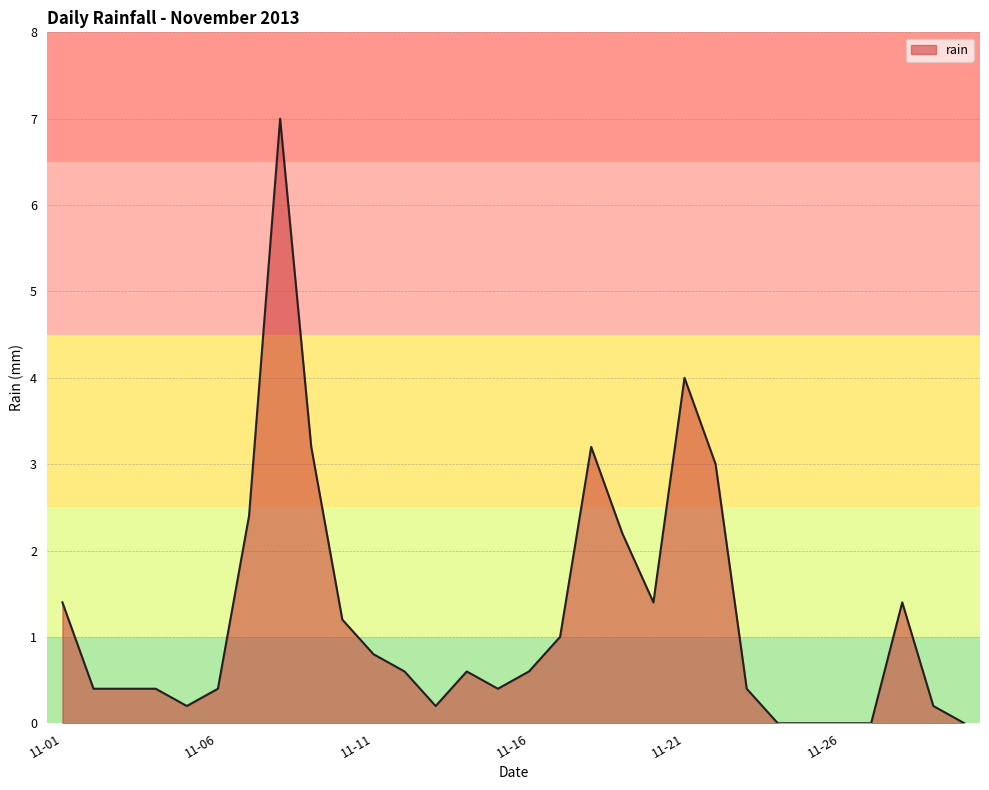

True or false: the data has more than 2 interior local peaks.

True